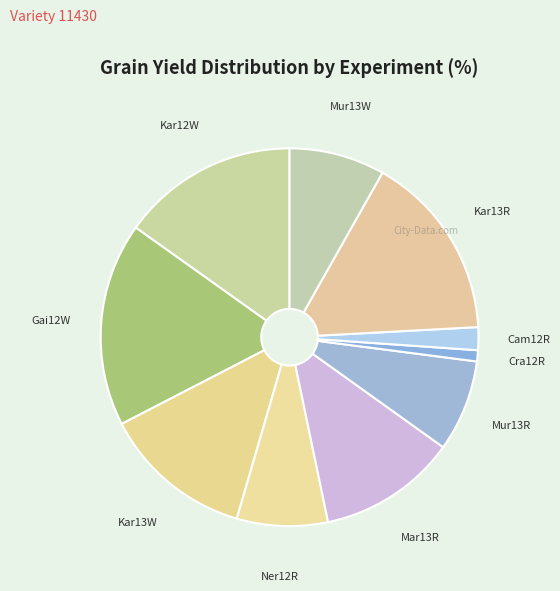

Is it true that Gai12W is 17% of the pie?

True